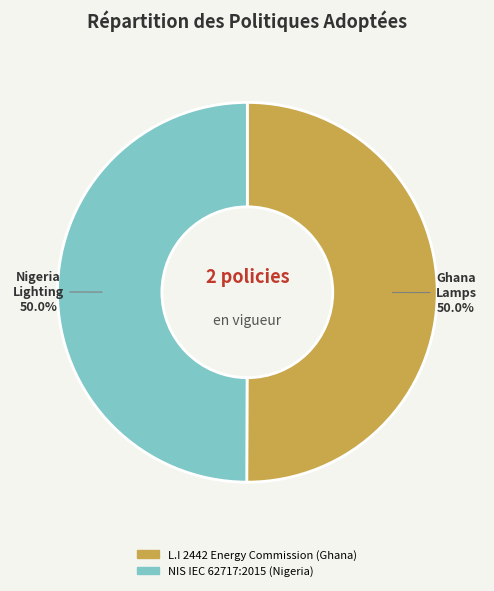

What percentage is the NIS IEC 62717:2015 (Nigeria) slice, to the nearest percent?

50%